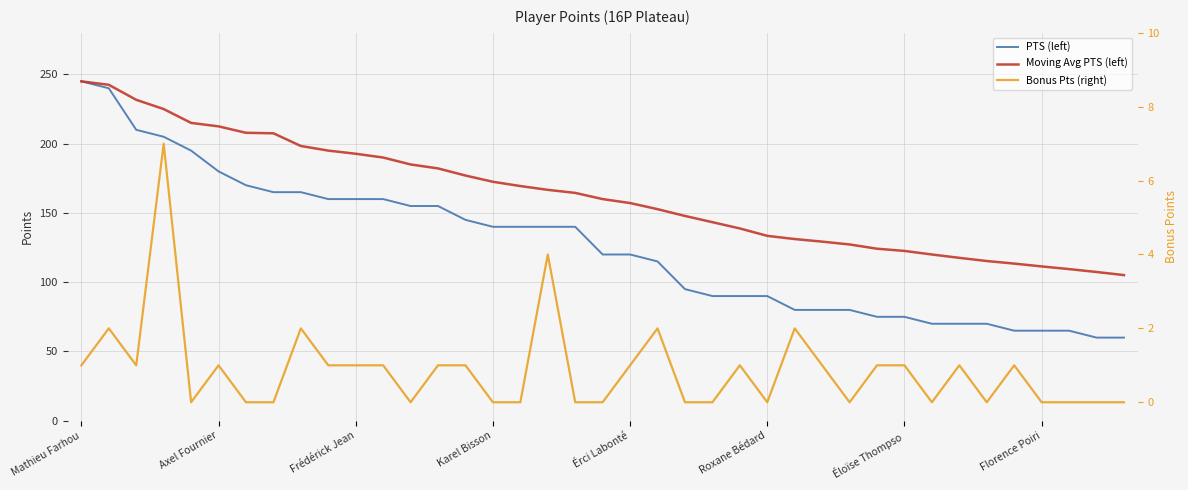

The Bonus Pts (right) series shows 1.7 at 29. True or false?

False